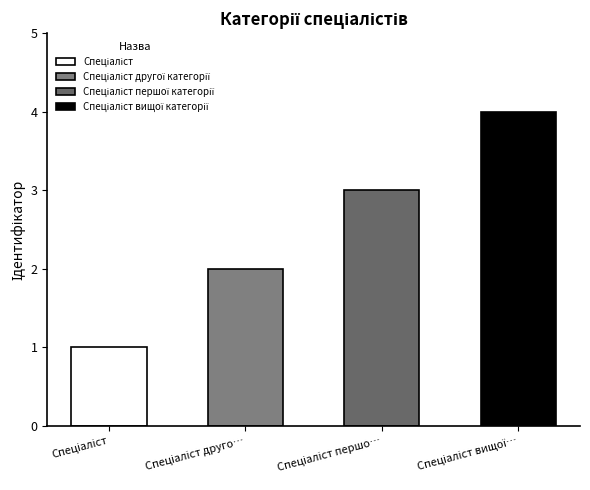

At which label is the value closest to 2?

Спеціаліст другої категорії